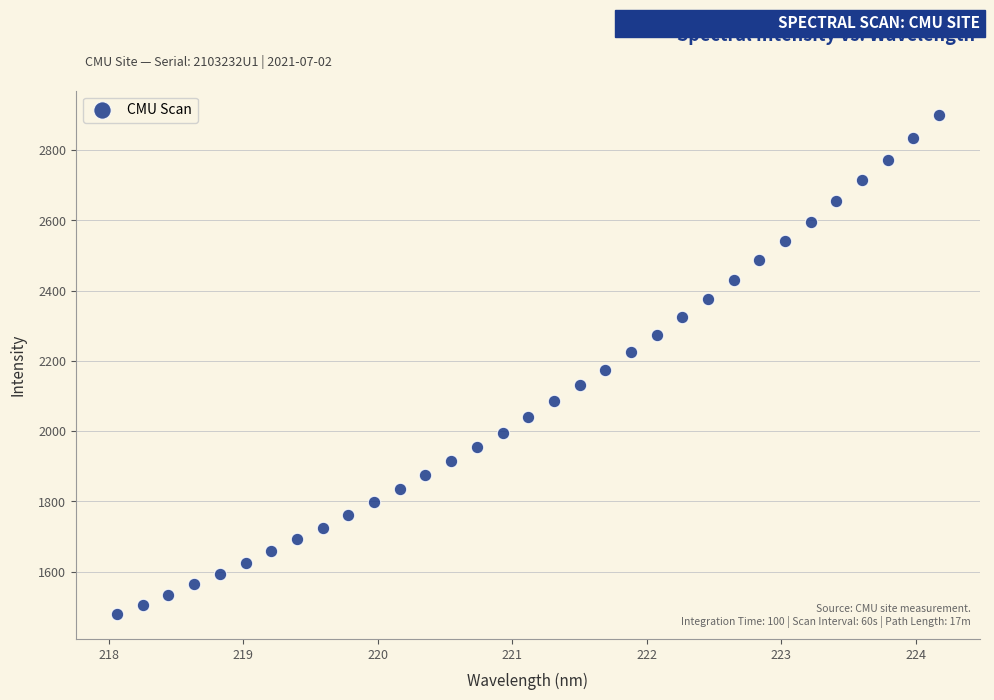

What is the range of Y values (max minus min)?

1418.9